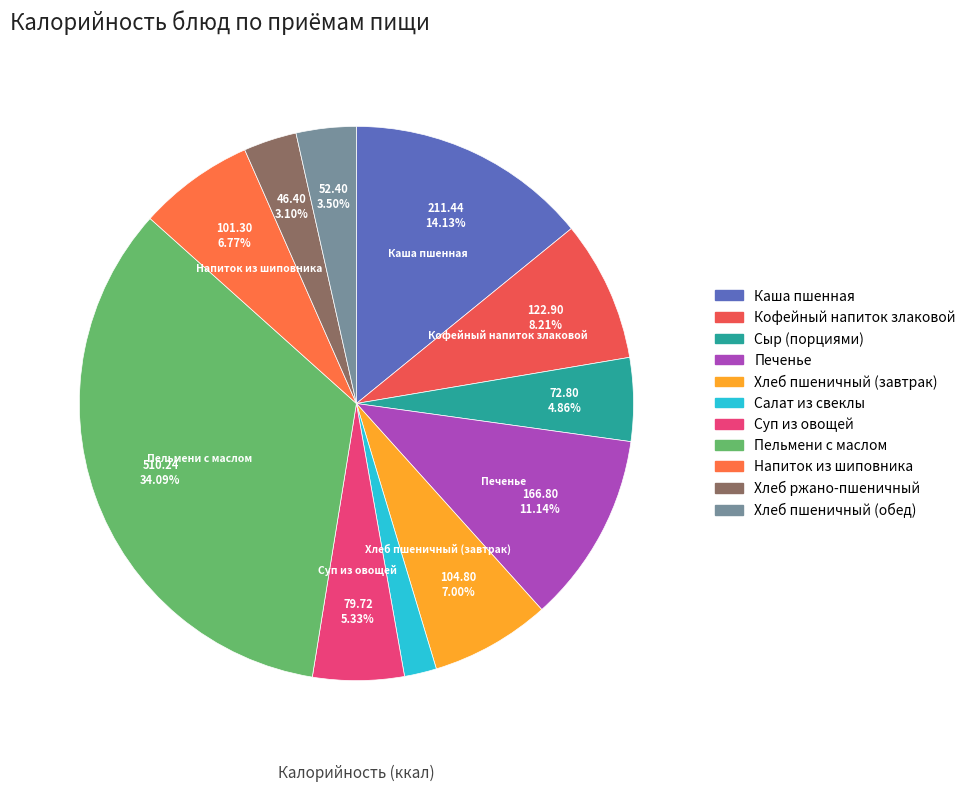

Do Суп из овощей and Кофейный напиток злаковой together represent more than half of the pie?

No